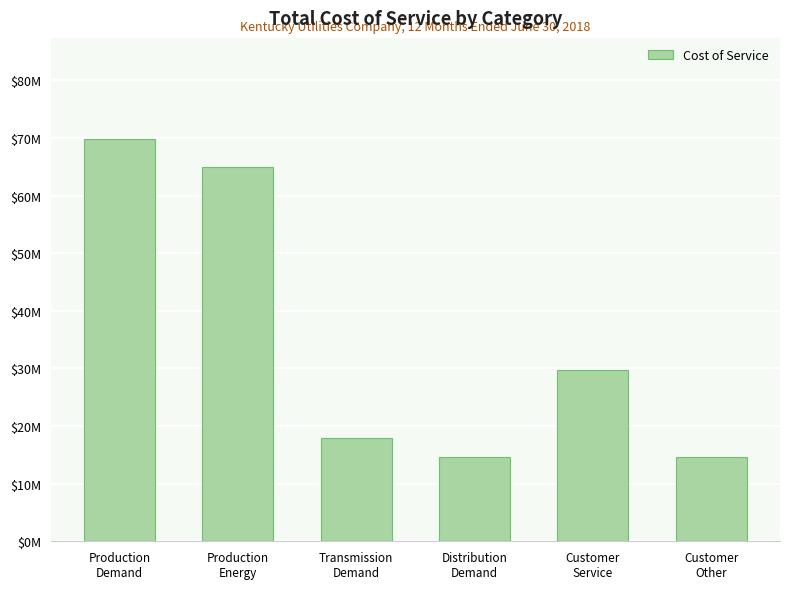

At which label is the value closest to 42277688?

Customer
Service